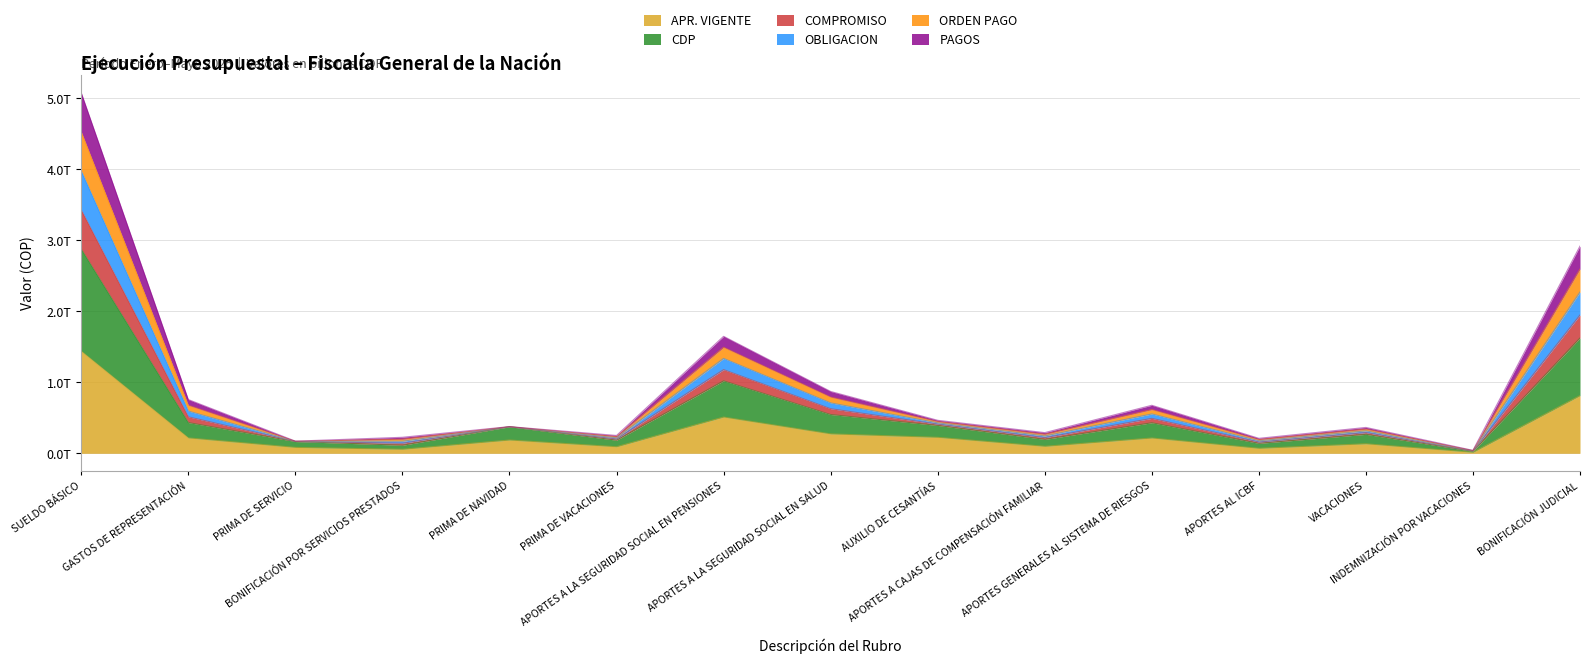

What are all the series names shown in the legend?

APR. VIGENTE, CDP, COMPROMISO, OBLIGACION, ORDEN PAGO, PAGOS